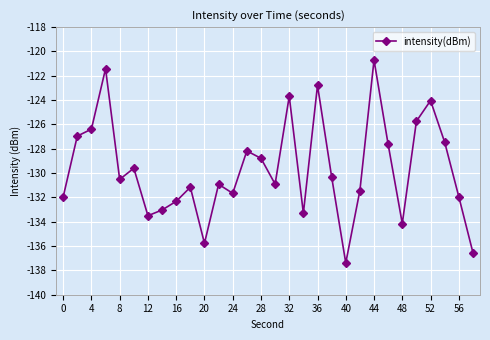

True or false: the data has more than 2 interior local peaks.

True